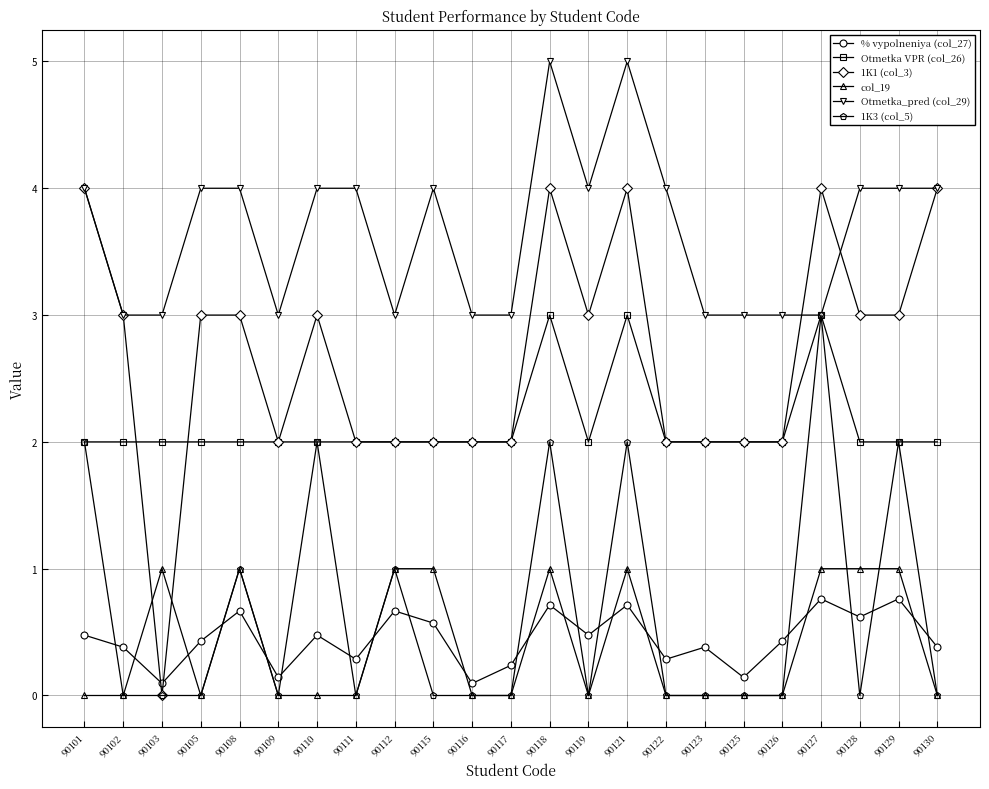

What is the spread (max minus min) of values at 90111?

4.0